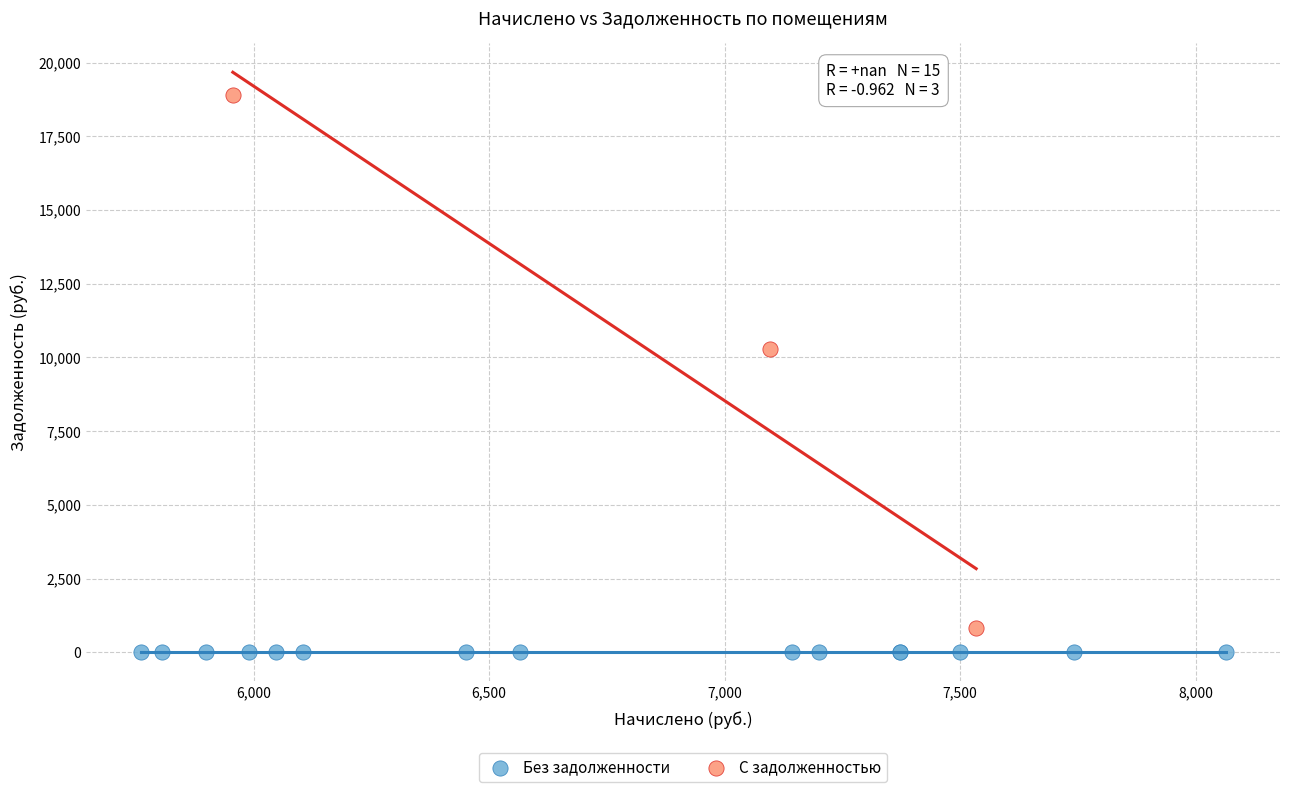

Which series contains the highest Y value?

С задолженностью